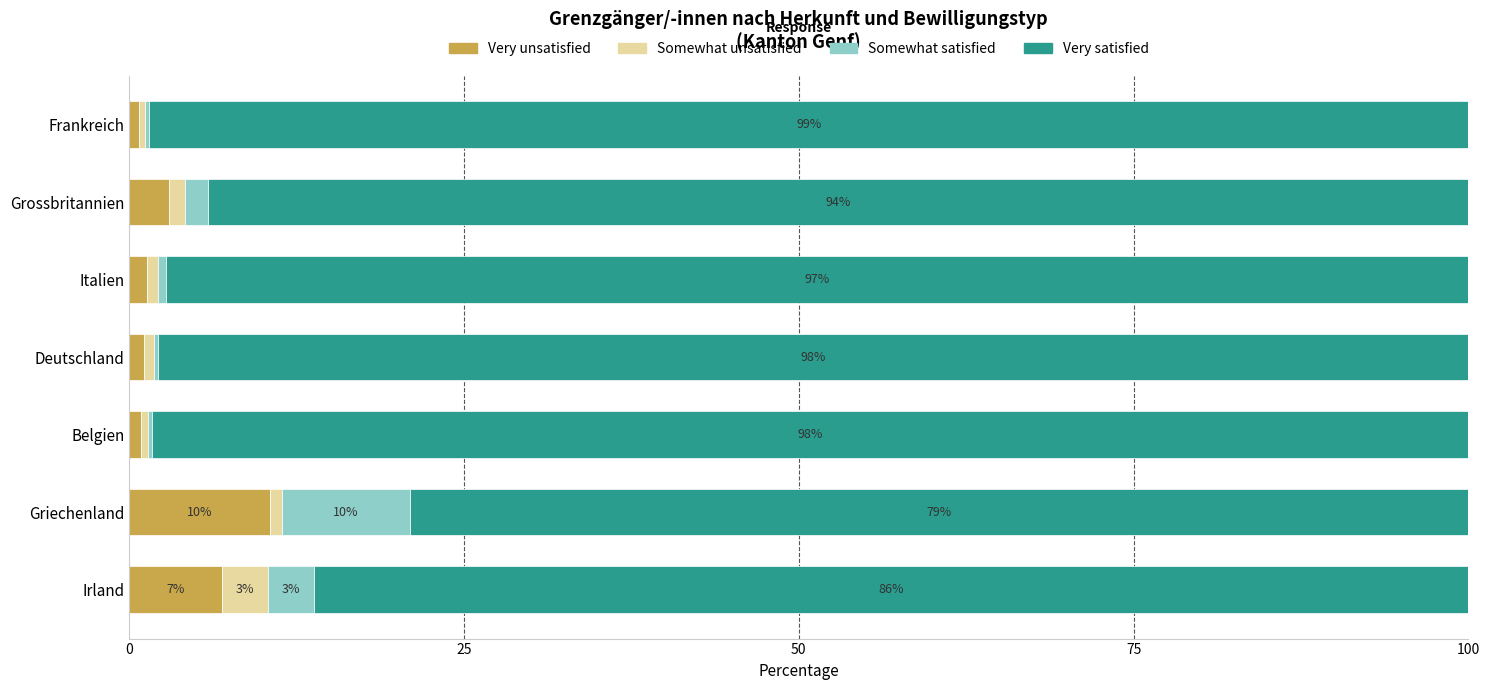

Count the number of data series in this chart.

4